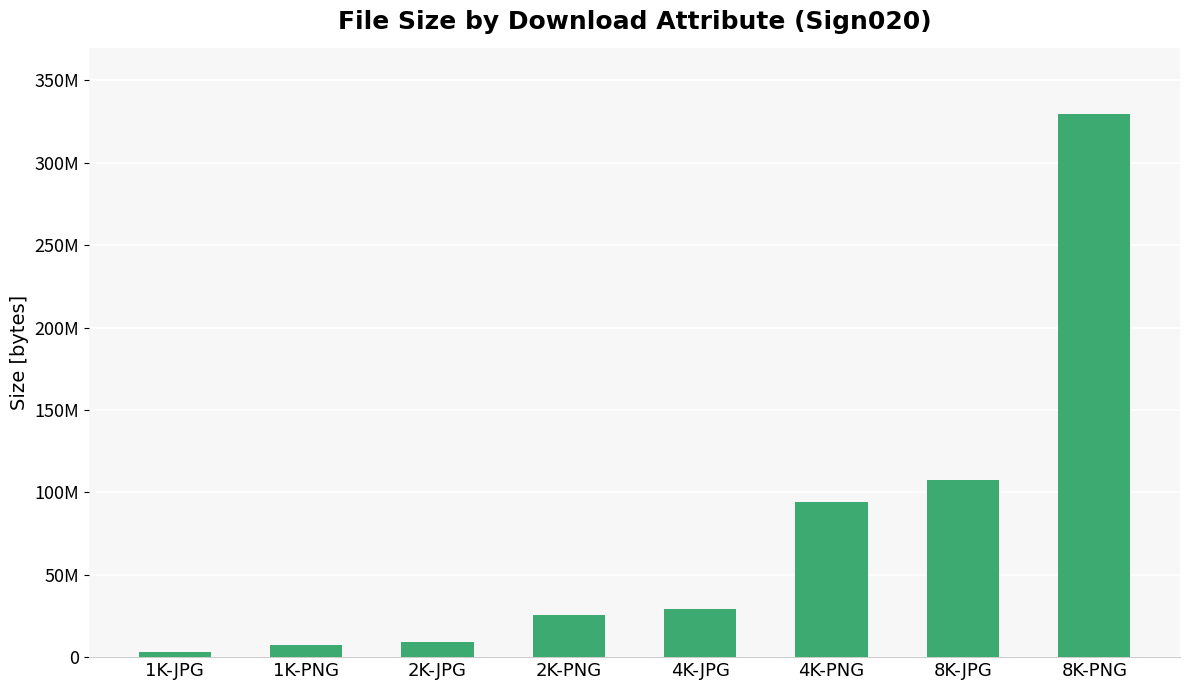

Does the chart contain stacked bars?

No